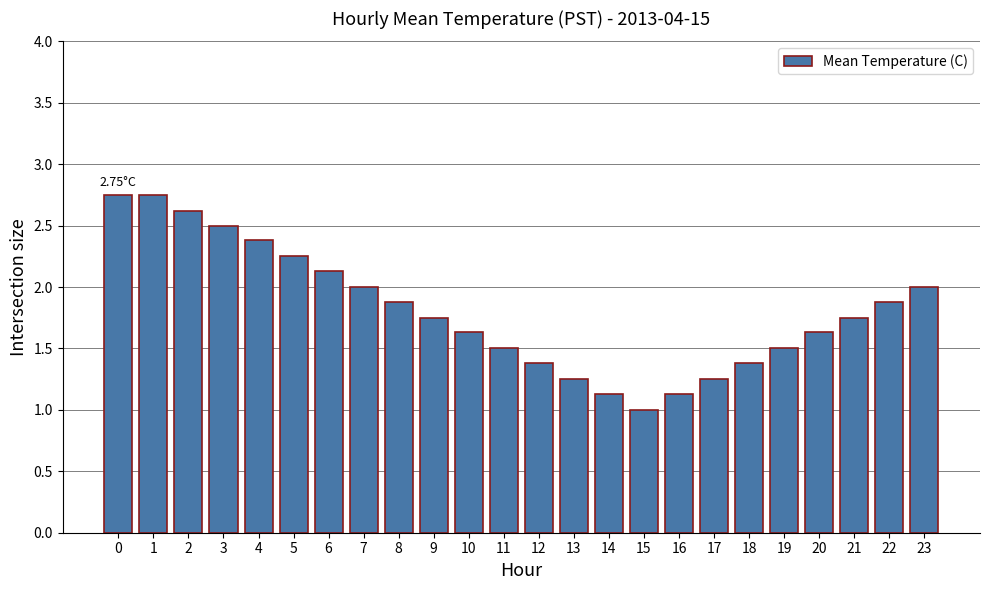

What is the ratio of the value at 15 to the value at 2?

0.4